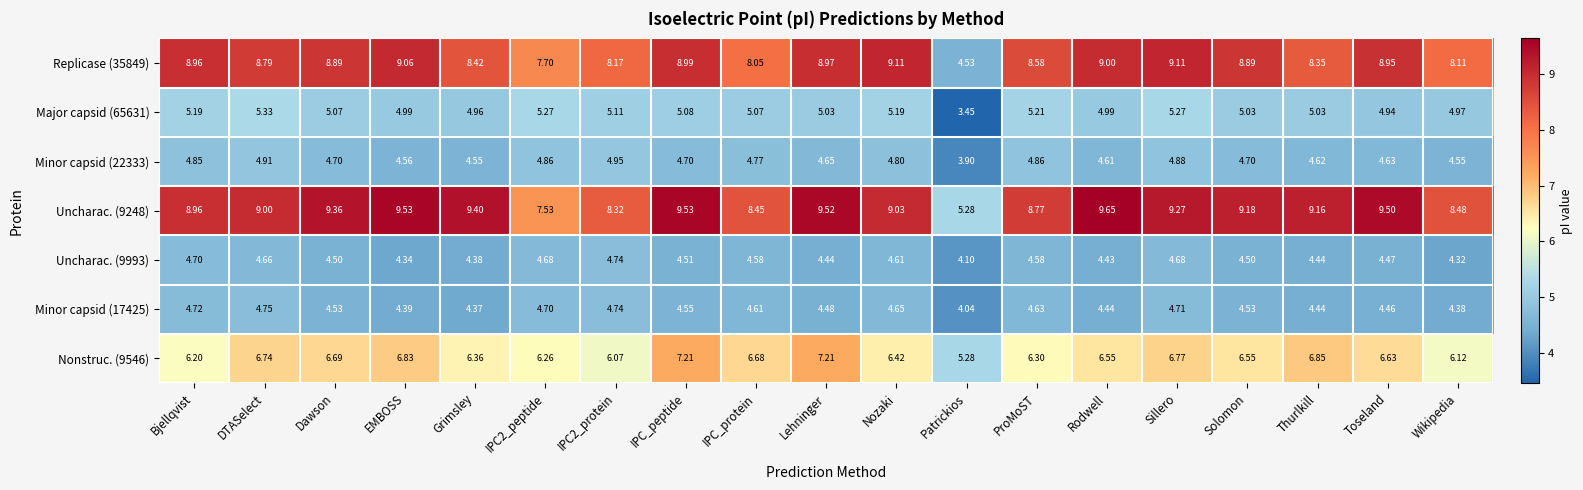

At which label is Major capsid (65631) closest to 4?

Patrickios